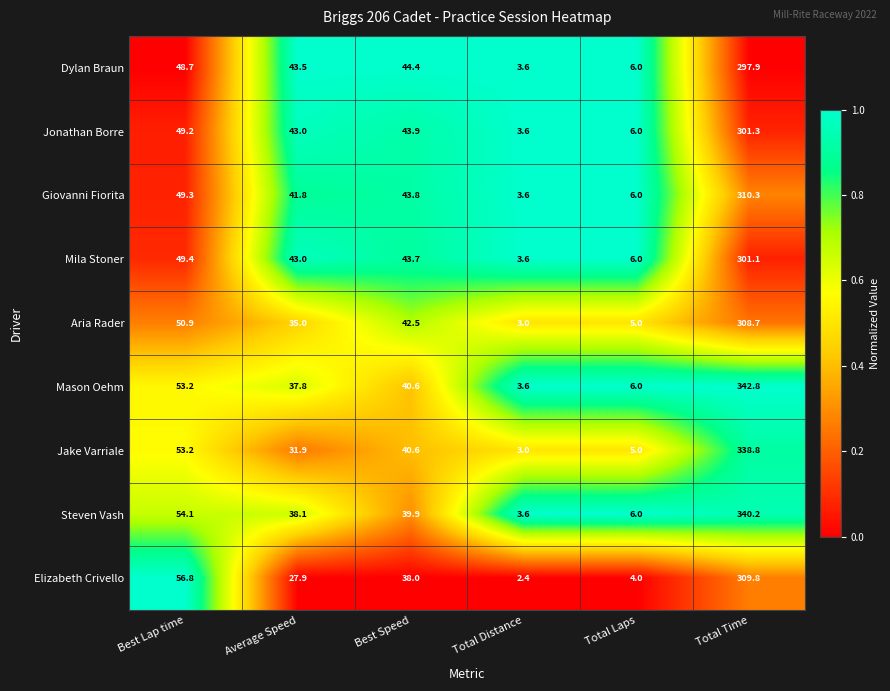

What is the sum of all Jake Varriale values?

472.5